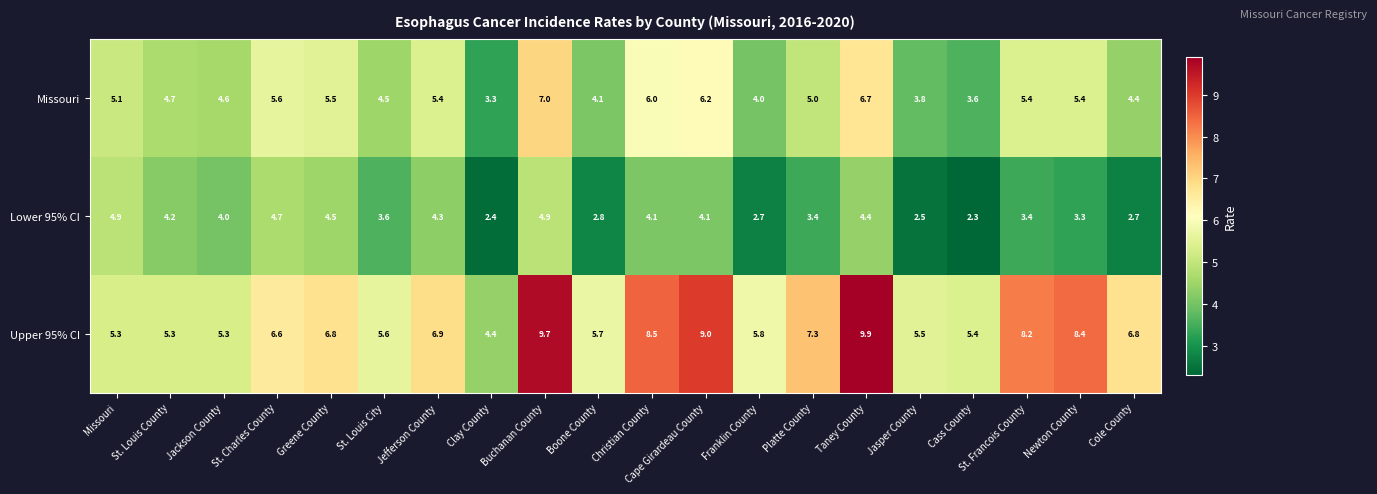

What is the difference between the second highest and minimum values in the Missouri series?

3.4